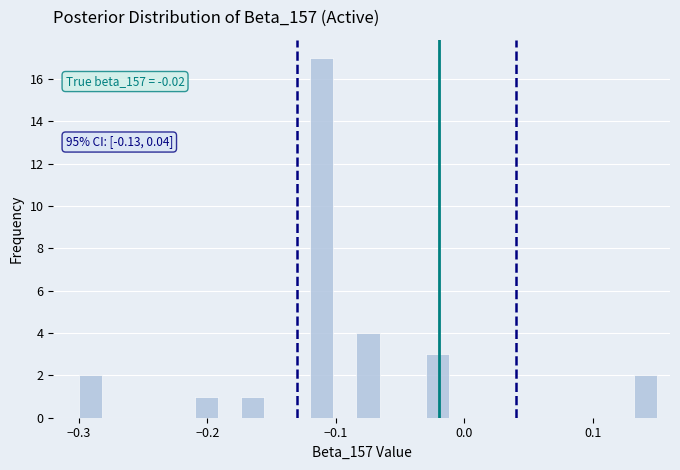

Read against the x-axis, roughly where is the centre of the tallest bar?

-0.11